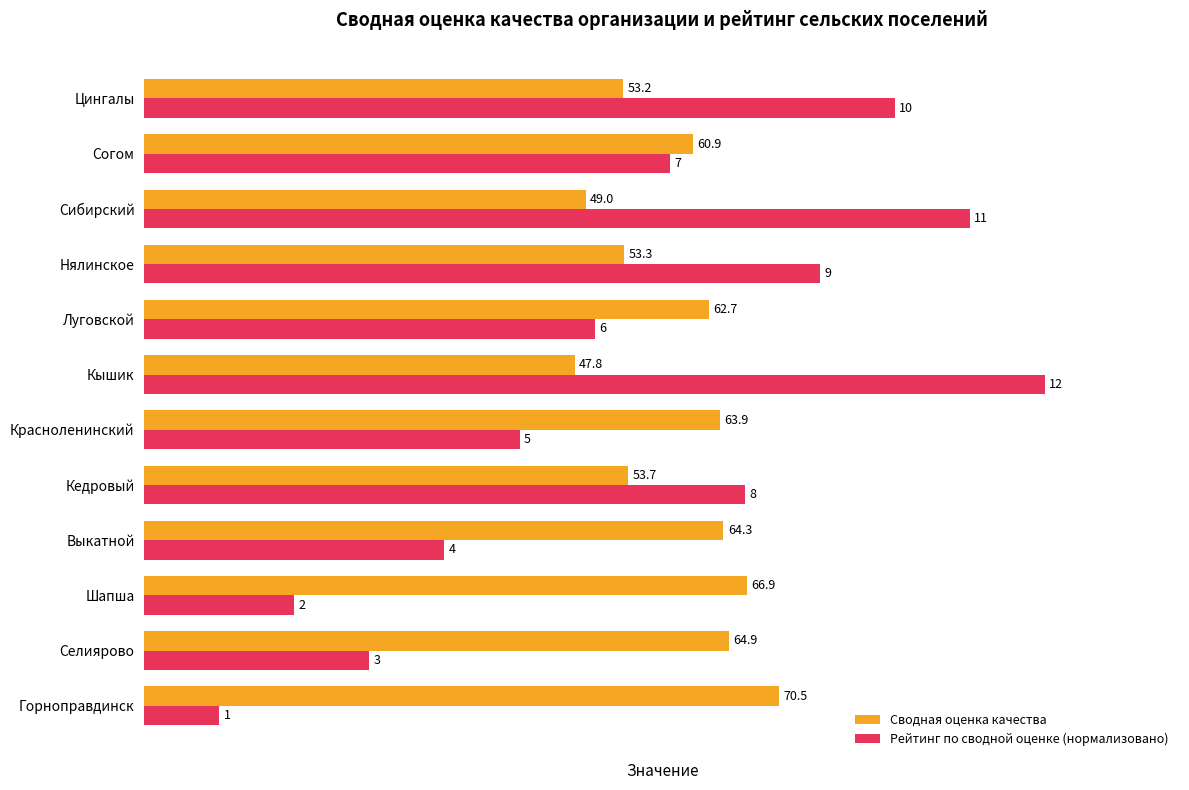

Which series has the widest spread of values?

Рейтинг по сводной оценке (нормализовано)